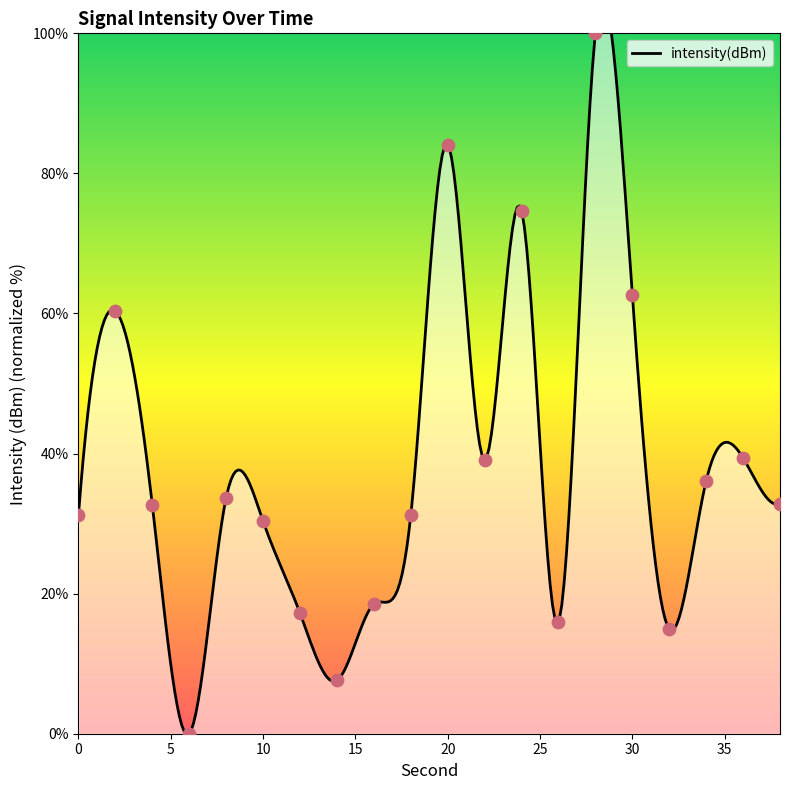

What is the change in value from 18 to 26?

-15.2